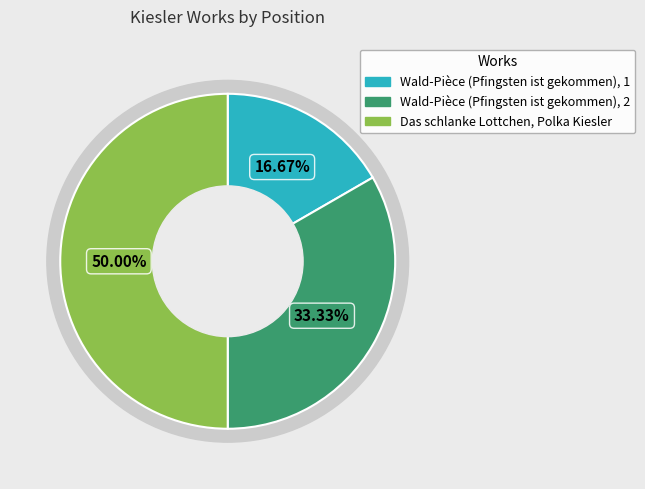

Is Wald-Pièce (Pfingsten ist gekommen), 1 the majority of the pie?

No